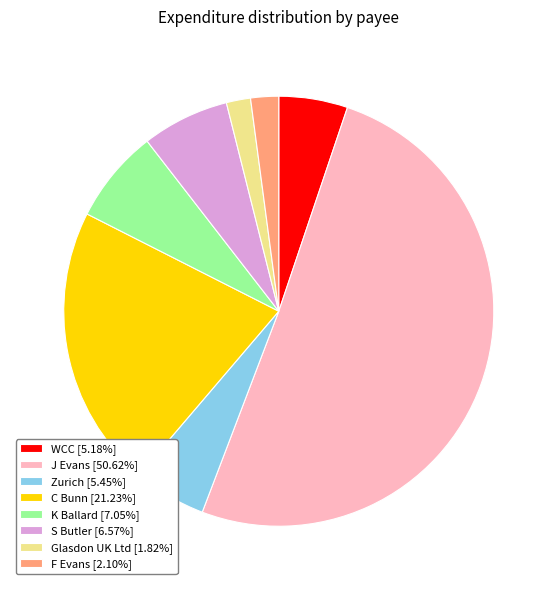

Approximately how many times larger is the value at Zurich [5.45%] compared to Glasdon UK Ltd [1.82%]?

3.0